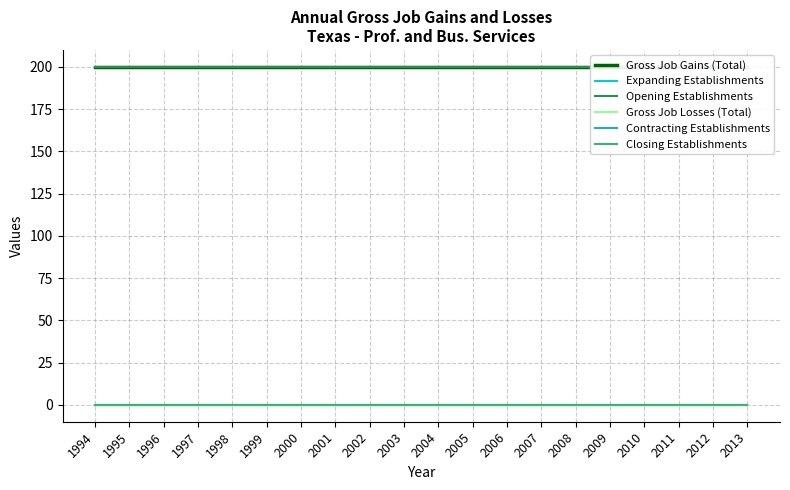

How many lines are shown in the chart?

6